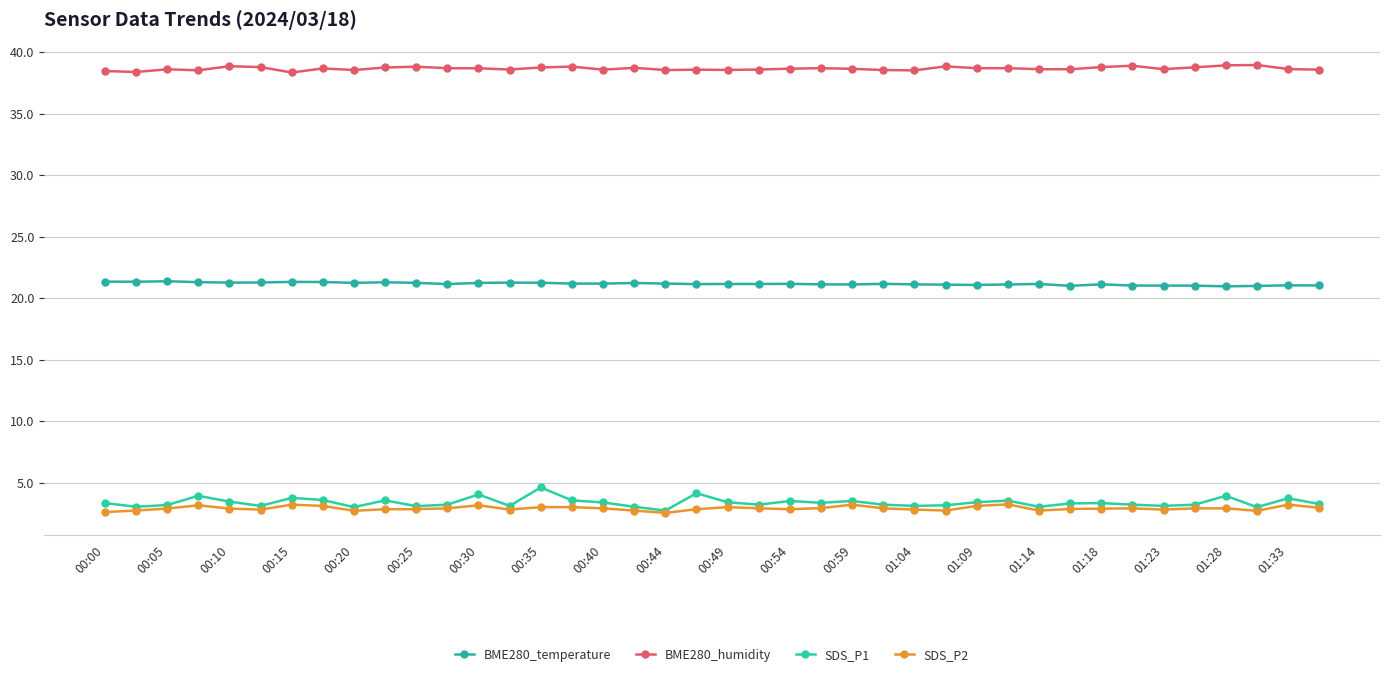

True or false: SDS_P1 and BME280_humidity cross at least once.

False